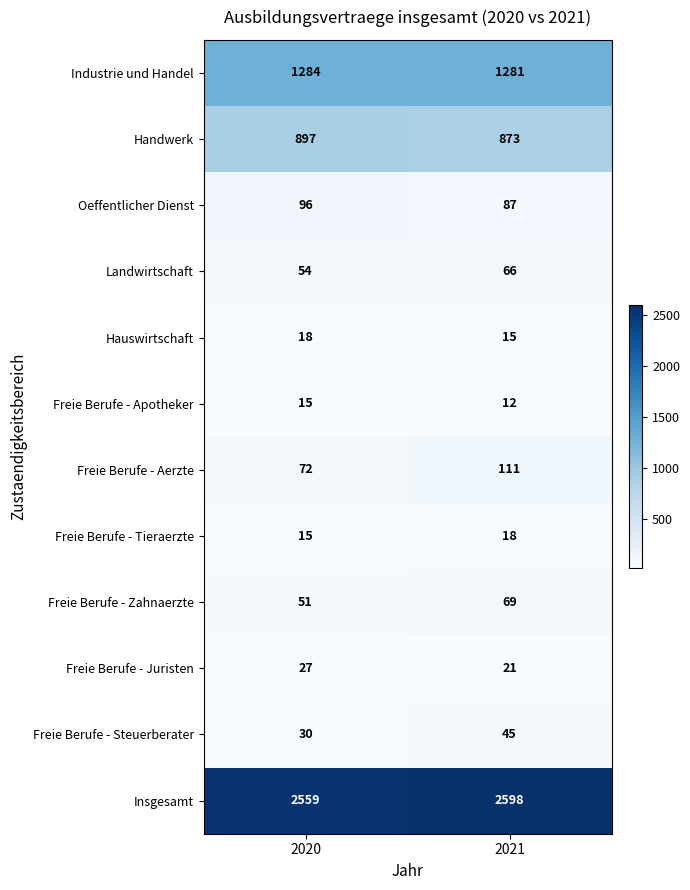

What is the spread (max minus min) of values at 2021?

2586